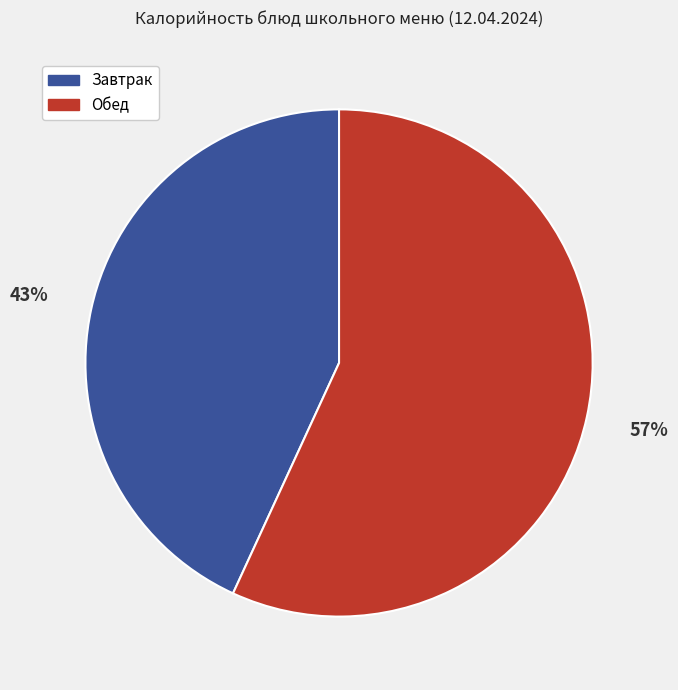

Is the sum of Завтрак and Обед greater than half?

Yes